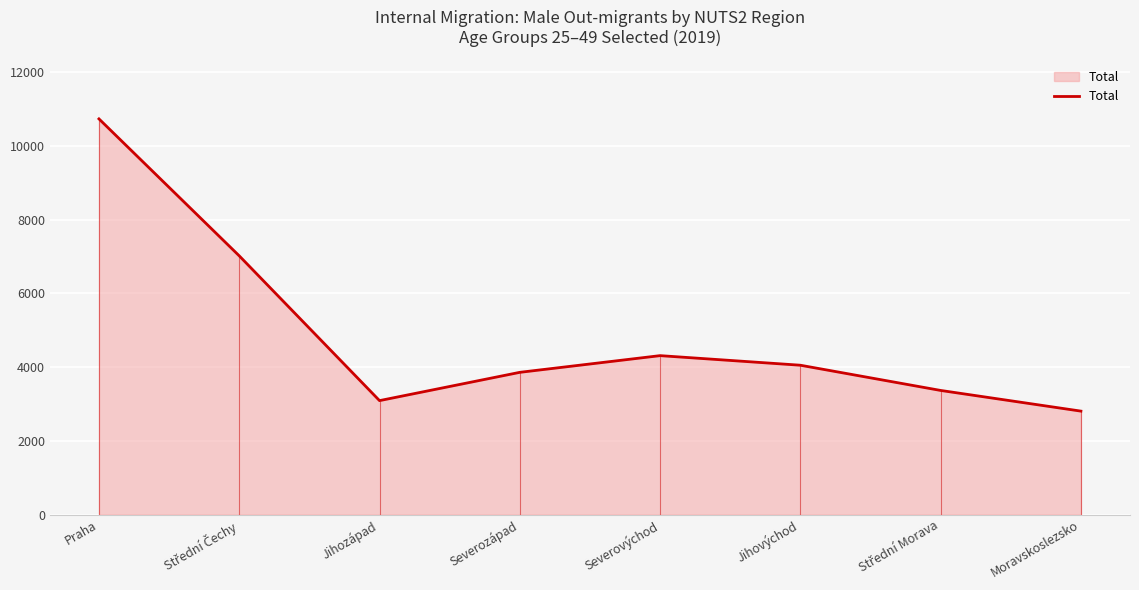

List the labels in order of value, smallest first.

Moravskoslezsko, Jihozápad, Střední Morava, Severozápad, Jihovýchod, Severovýchod, Střední Čechy, Praha